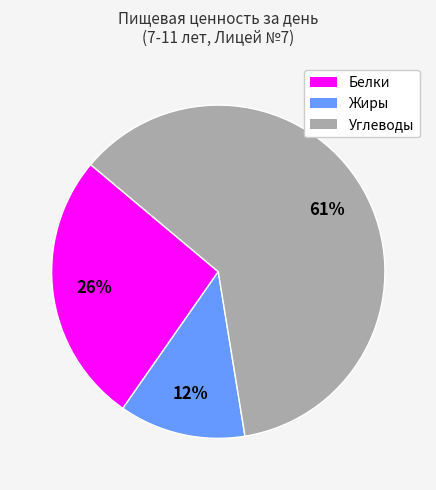

True or false: Жиры accounts for 12% of the total.

True